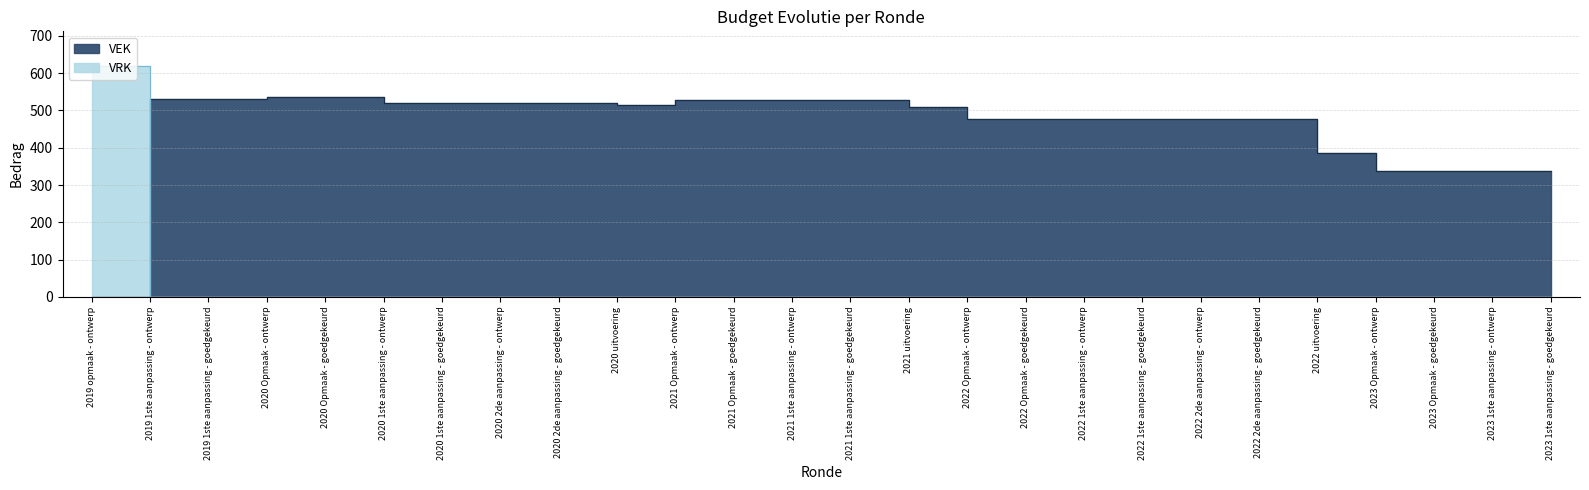

Is the value of VRK at 2023 1ste aanpassing - goedgekeurd greater than the value of VEK at 2023 Opmaak - goedgekeurd?

No